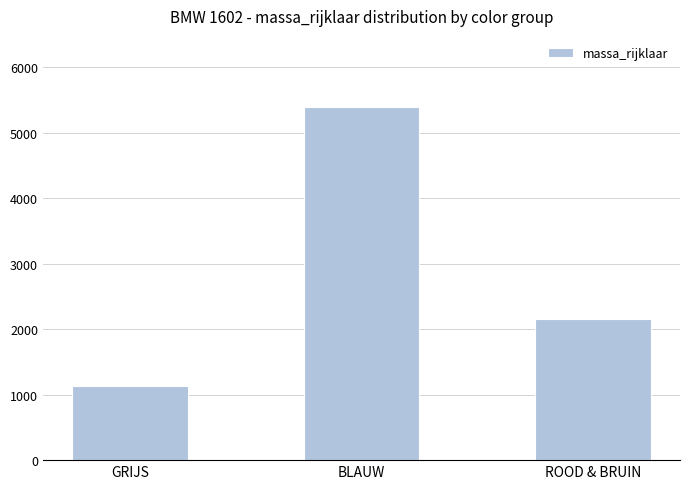

What is the label of the 2nd bar from the right?

BLAUW